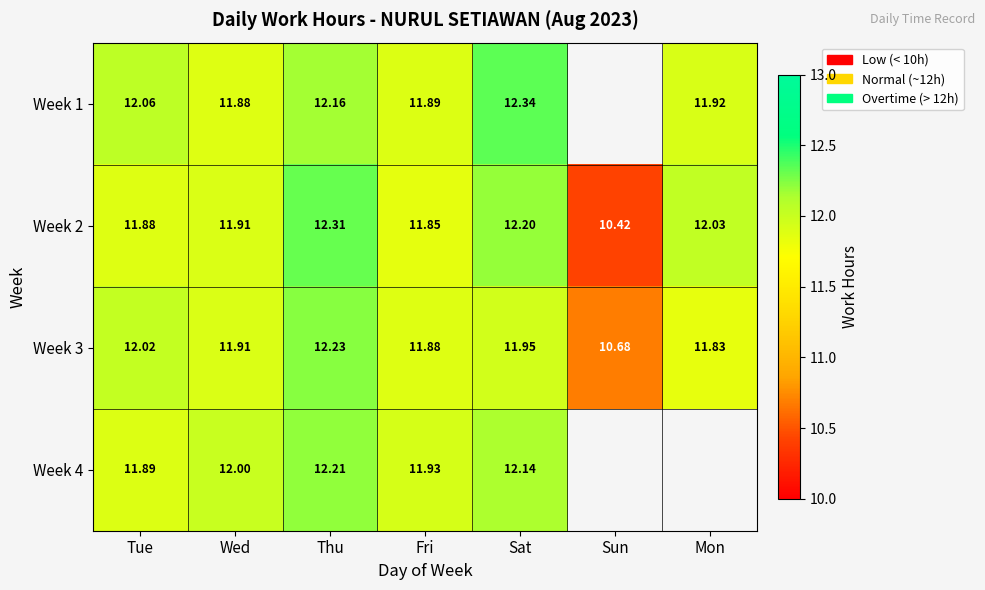

List the labels in order of Week 3 value, smallest first.

Sun, Mon, Fri, Wed, Sat, Tue, Thu